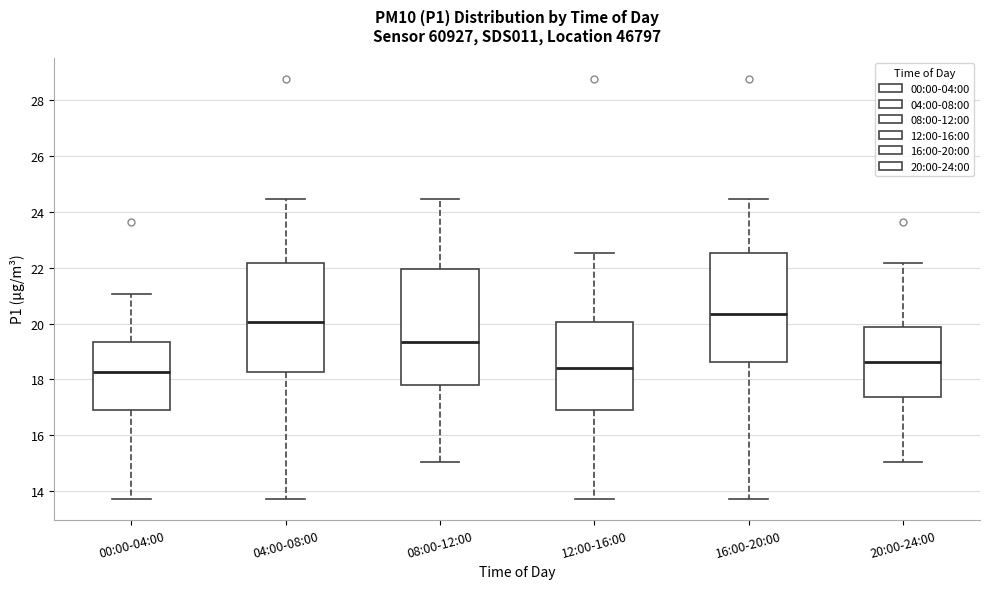

Where does the upper whisker of the box for 20:00-24:00 end on the y-axis? The values are not printed on the chart, so give them approximately, as read against the axis.

22.2